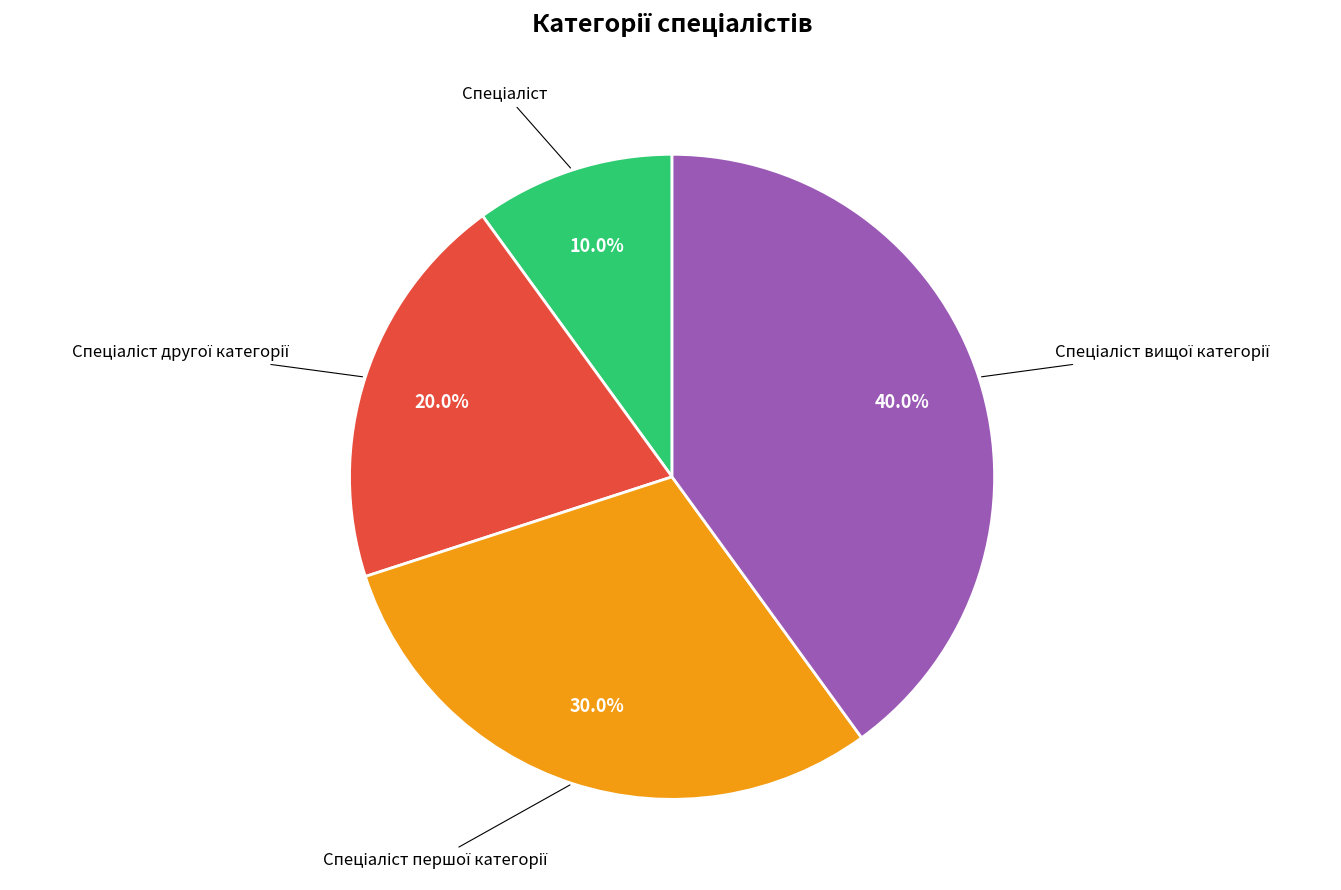

Is there any slice that represents more than half of the pie?

No